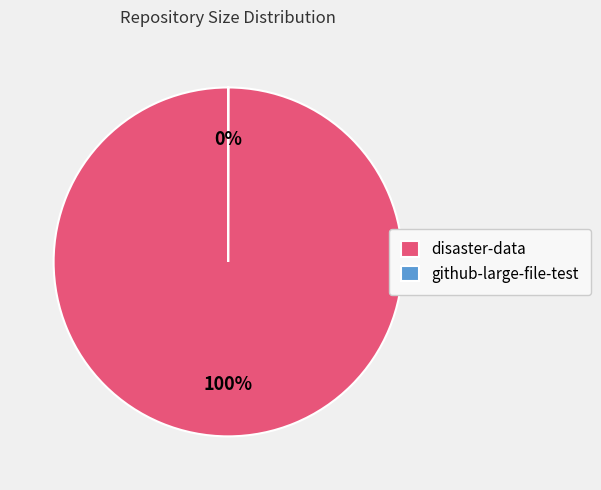

To the nearest percent, what is the average slice percentage?

50%